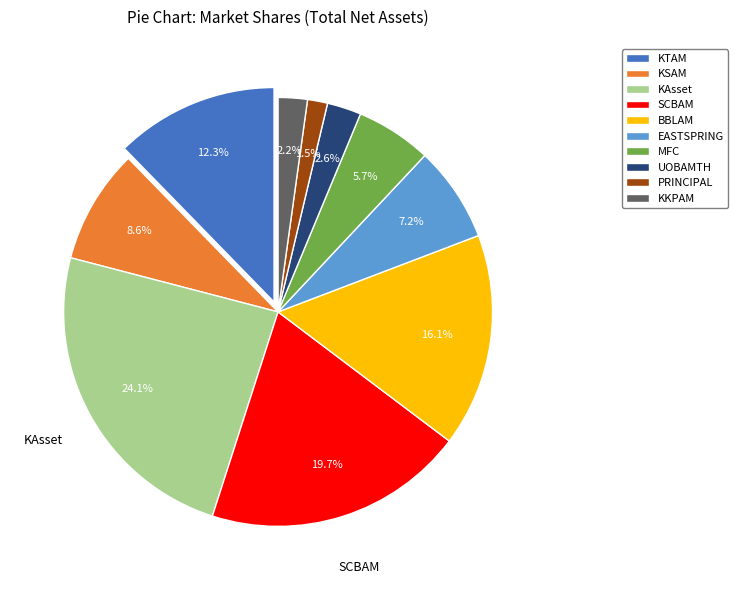

What is the ratio of the value at KKPAM to the value at PRINCIPAL?

1.5